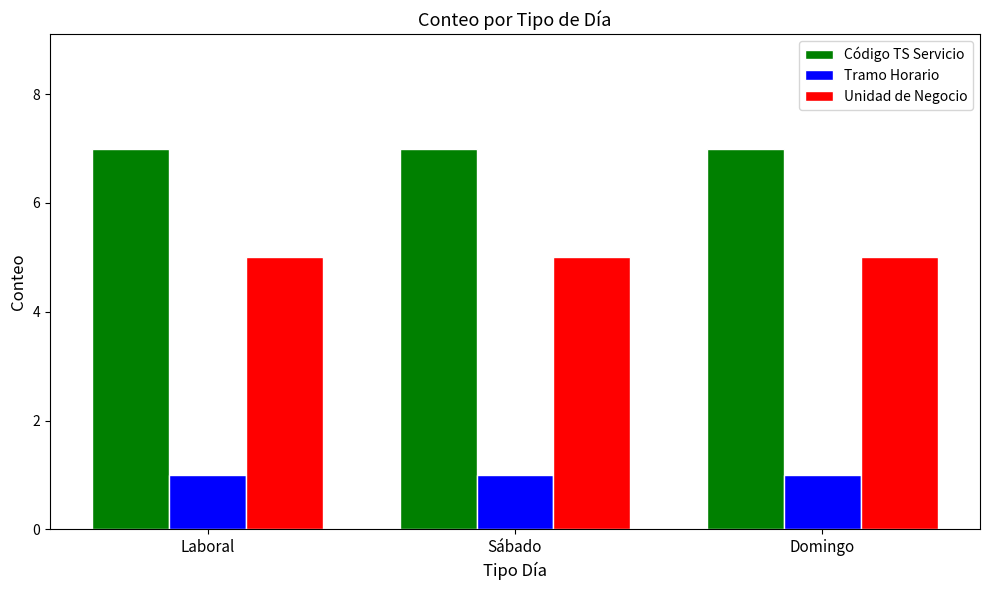

Read the Código TS Servicio value at Laboral.

7